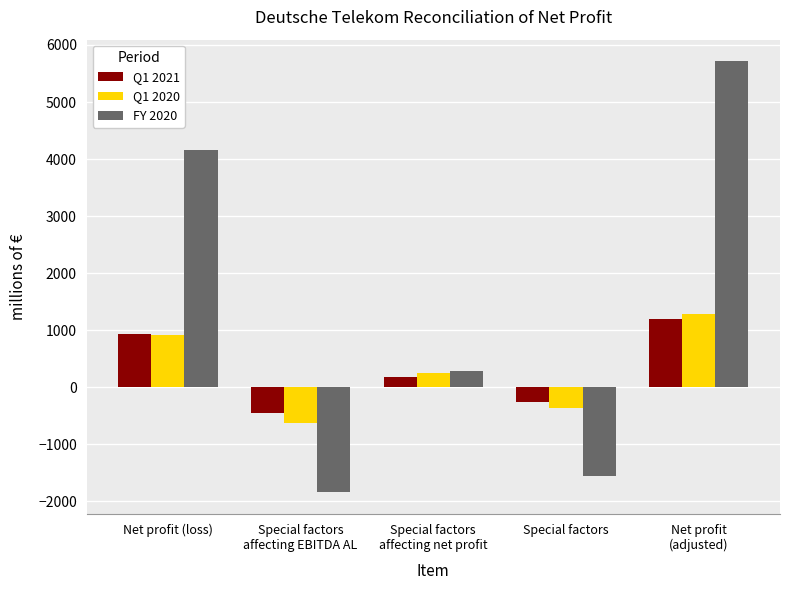

What is the highest value of the Q1 2021 series?

1201